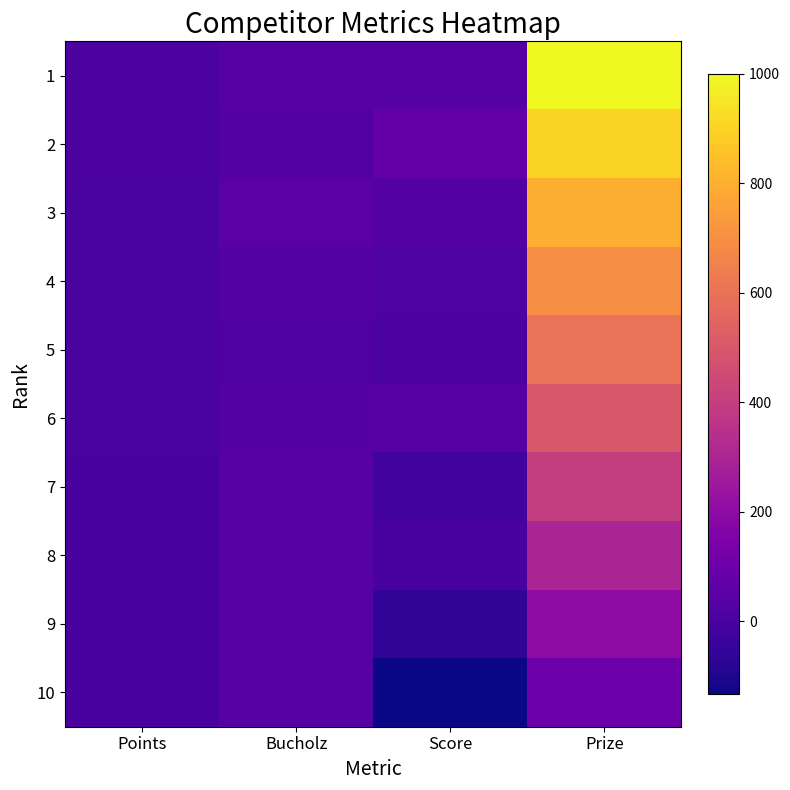

Which series has the largest range (max minus min)?

Prize